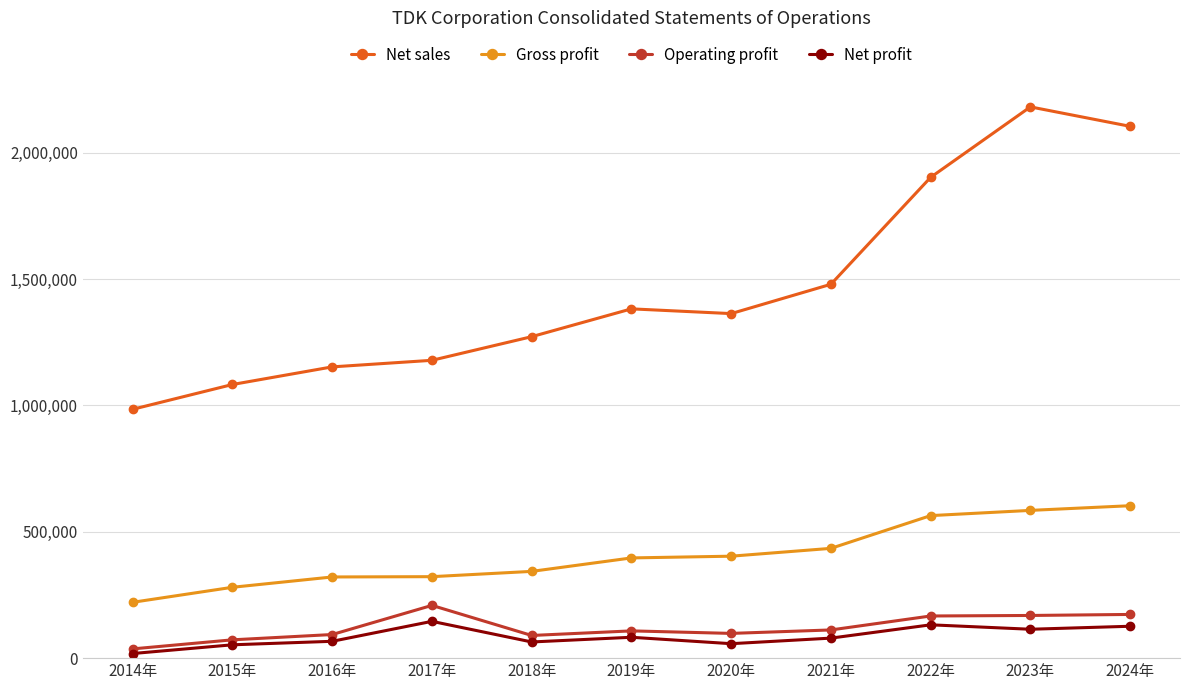

What is the value of the Net sales point at the 7th from the left?

1363037